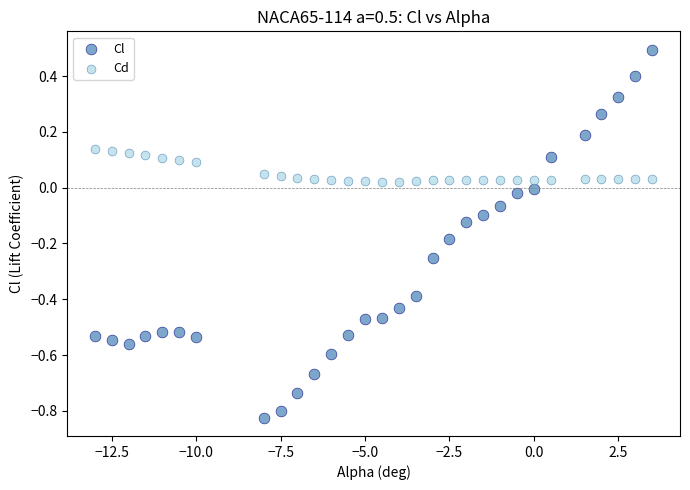

What is the X range (max minus min) for the scatter plot?

16.5